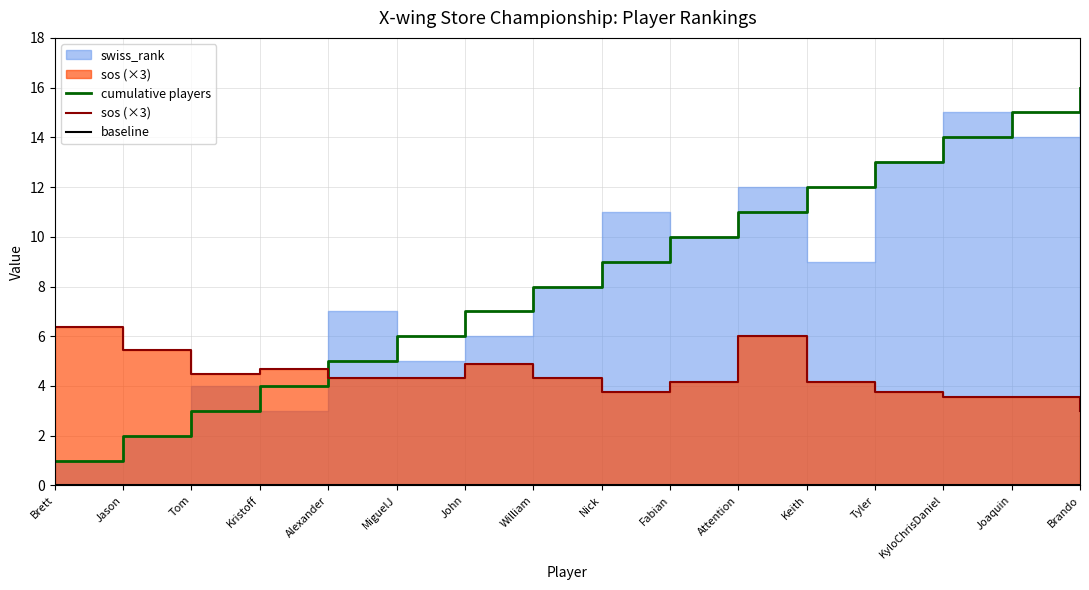

The cumulative players series shows 8 at Alexander. True or false?

False